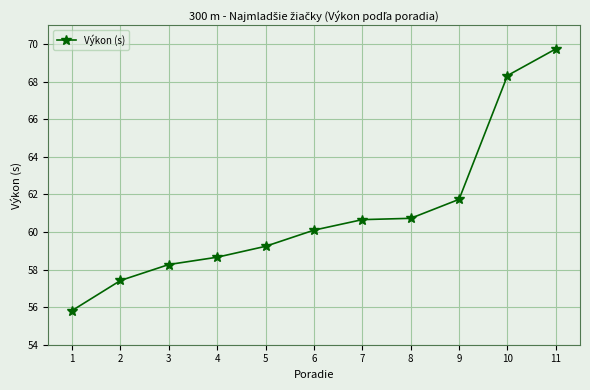

Reading left to right, what are all the values shown in this chart?

55.8	57.4	58.3	58.7	59.2	60.1	60.7	60.7	61.7	68.3	69.8